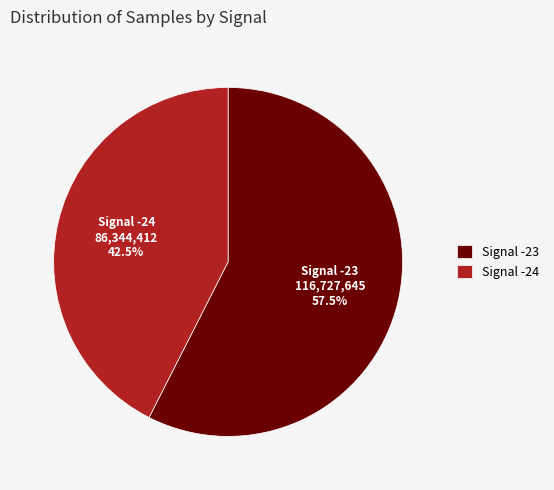

Rank the categories by value from lowest to highest.

Signal -24, Signal -23